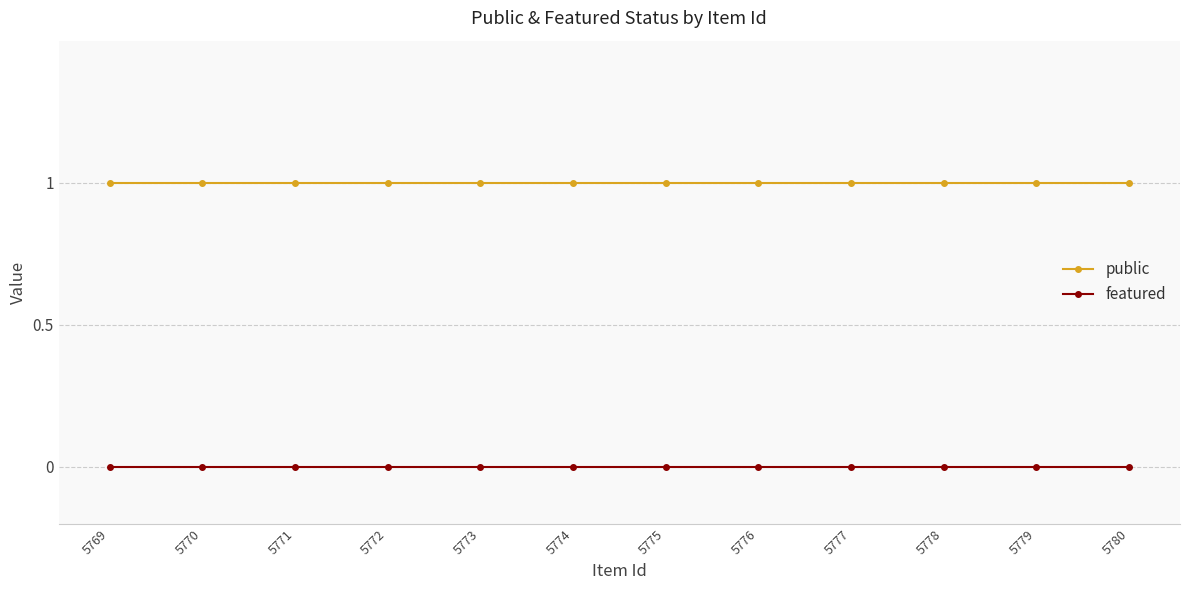

How many lines are shown in the chart?

2